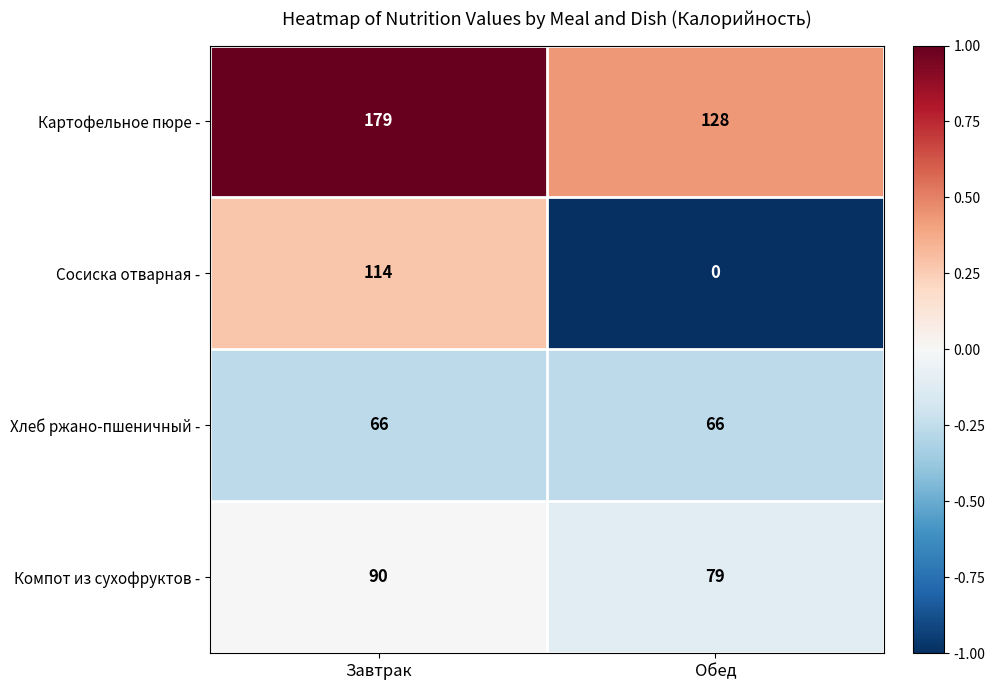

What is the minimum value shown in the chart?

0